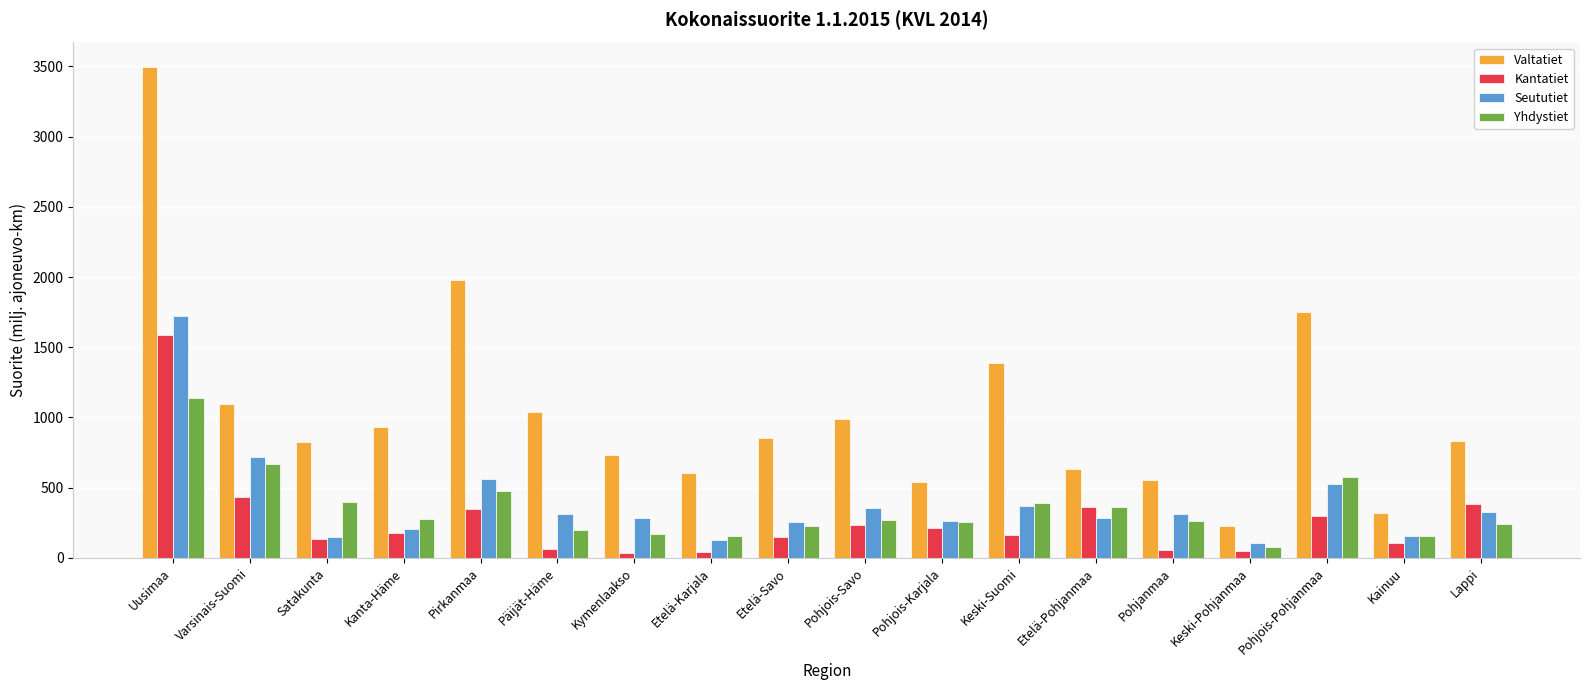

What is the difference between the highest and lowest values at Pohjois-Pohjanmaa?

1453.3